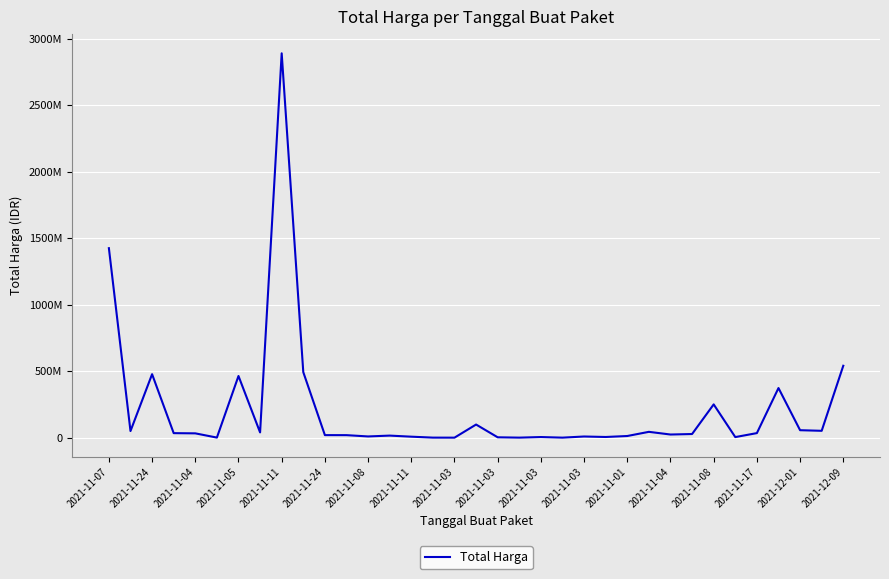

Does the chart display data point markers on the line(s)?

No